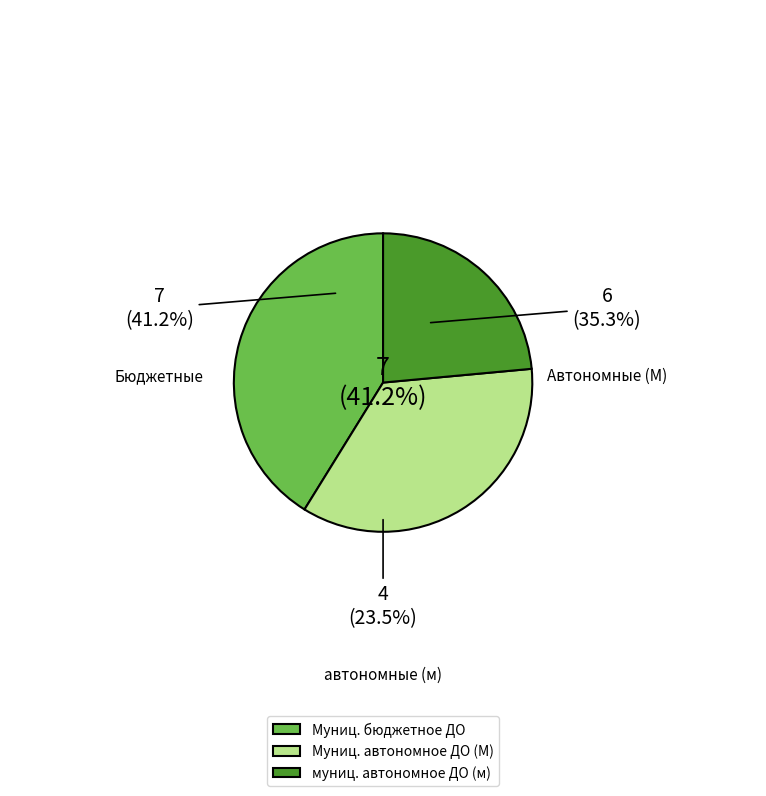

What is the change in value from Муниципальное бюджетное to муниципальное автономное?

-3